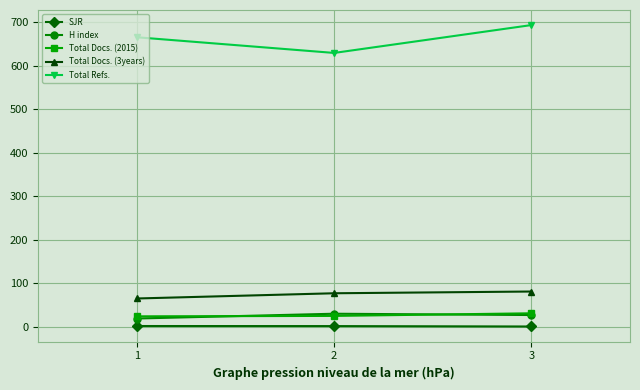

How many values in the SJR series exceed 1?

2